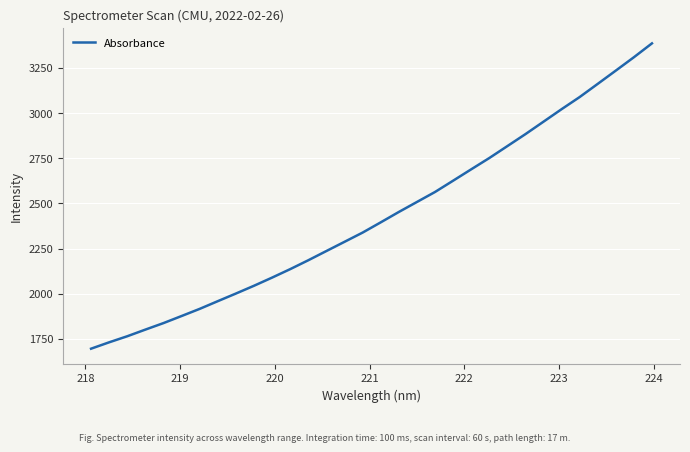

What is the maximum value shown in the chart?

3386.3